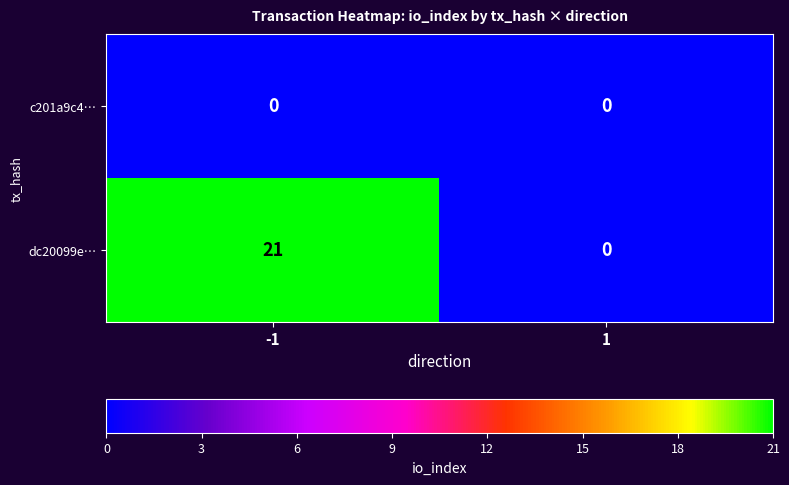

Reading right to left, list all the values displayed in this chart.

c201a9c4…: 1=0	-1=0
dc20099e…: 1=0	-1=21